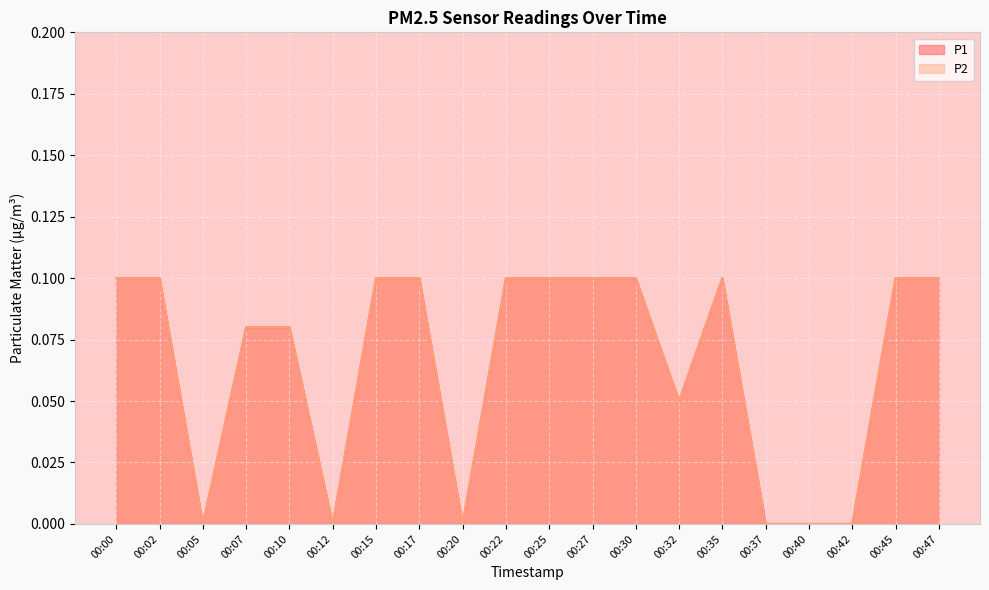

Reading left to right, extract all data points from this chart.

P1: 00:00=0.1	00:02=0.1	00:05=0.0	00:07=0.1	00:10=0.1	00:12=0.0	00:15=0.1	00:17=0.1	00:20=0.0	00:22=0.1	00:25=0.1	00:27=0.1	00:30=0.1	00:32=0.1	00:35=0.1	00:37=0.0	00:40=0.0	00:42=0.0	00:45=0.1	00:47=0.1
P2: 00:00=0.1	00:02=0.1	00:05=0.0	00:07=0.1	00:10=0.1	00:12=0.0	00:15=0.1	00:17=0.1	00:20=0.0	00:22=0.1	00:25=0.1	00:27=0.1	00:30=0.1	00:32=0.1	00:35=0.1	00:37=0.0	00:40=0.0	00:42=0.0	00:45=0.1	00:47=0.1